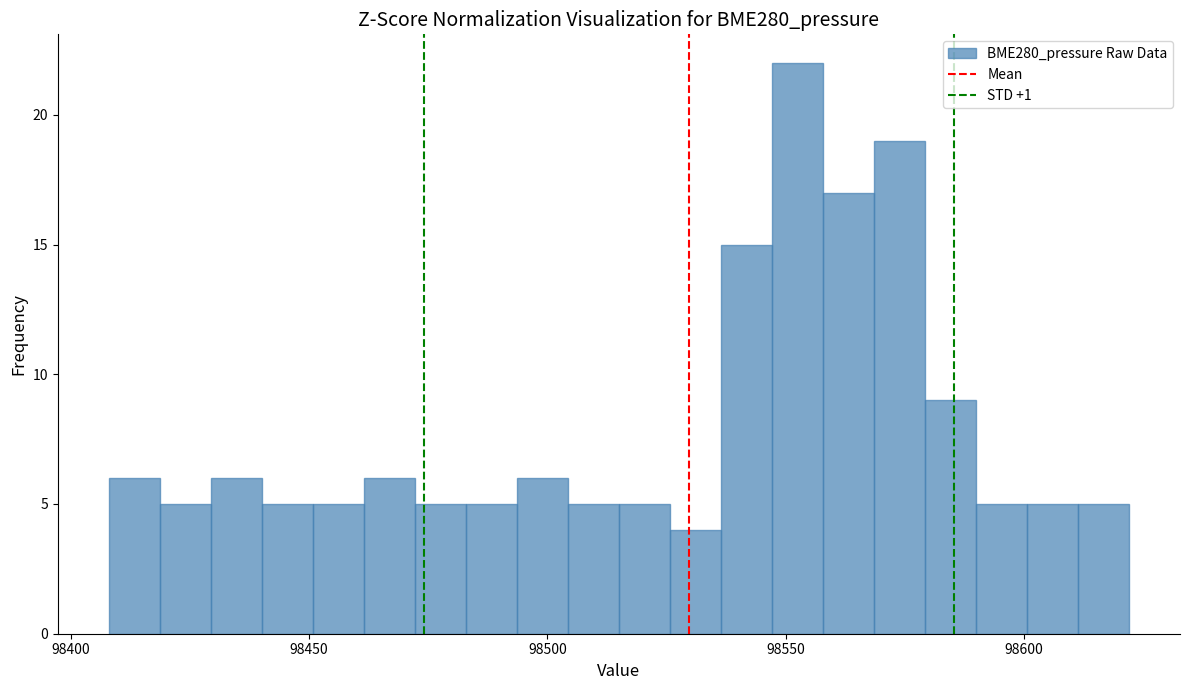

Around what value on the x-axis is the tallest bar? Give the approximate position of its centre, as read against the axis.

98550